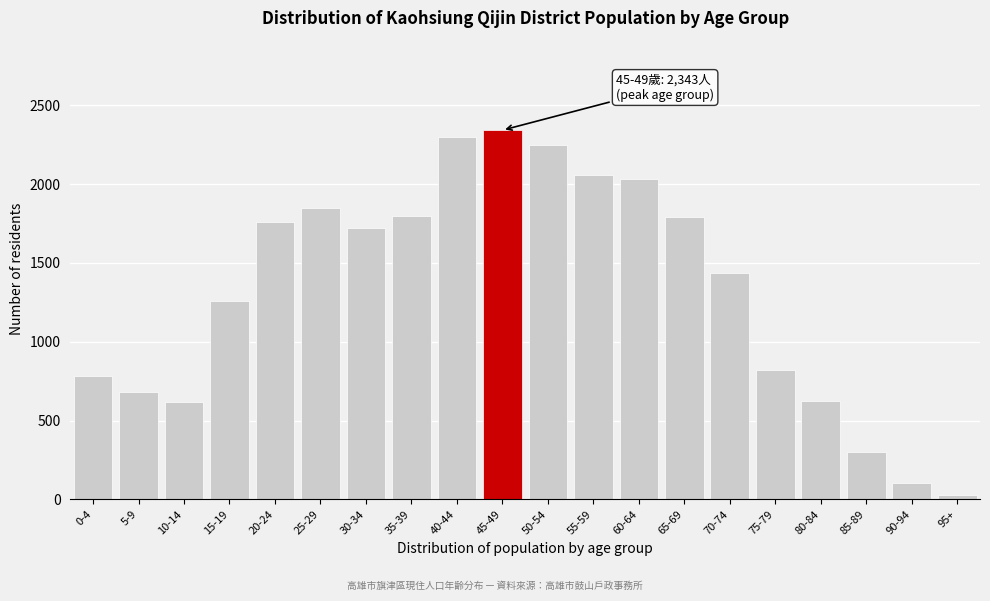

Which category has the lowest value across all series?

95+